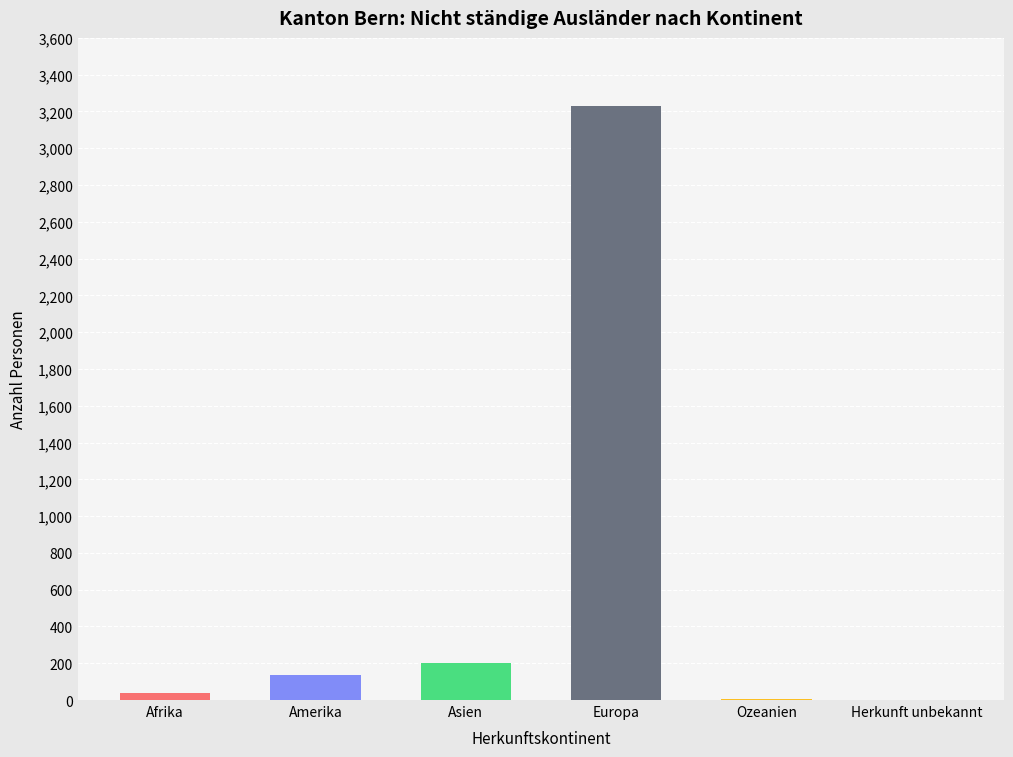

What is the sum of the values at Asien and Europa?

3432